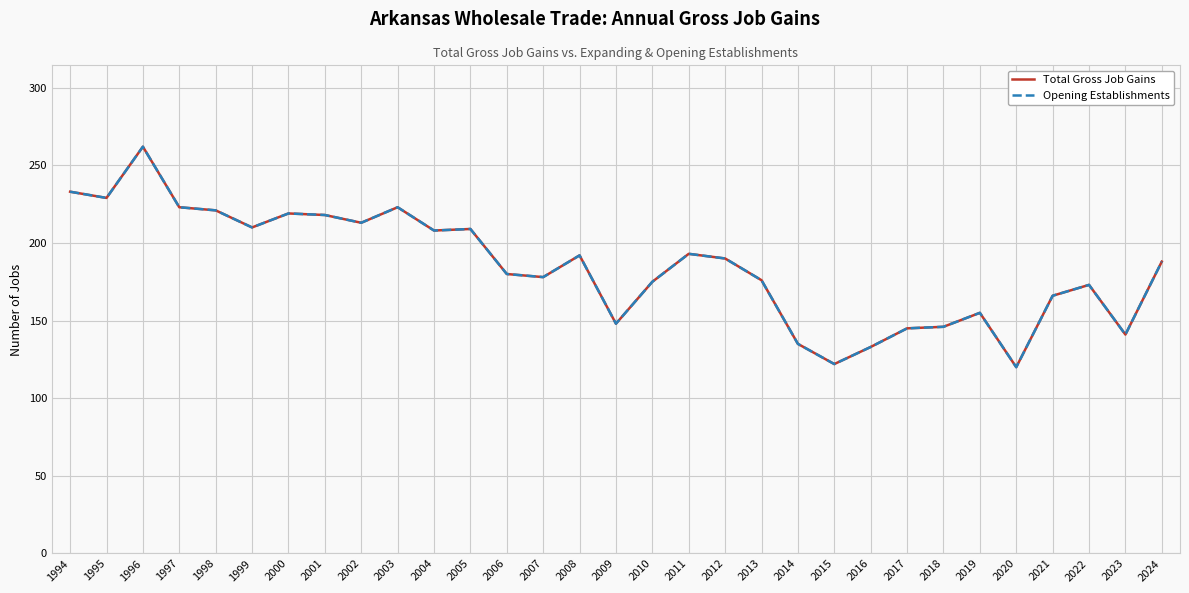

What are all the series names shown in the legend?

Total Gross Job Gains, Opening Establishments